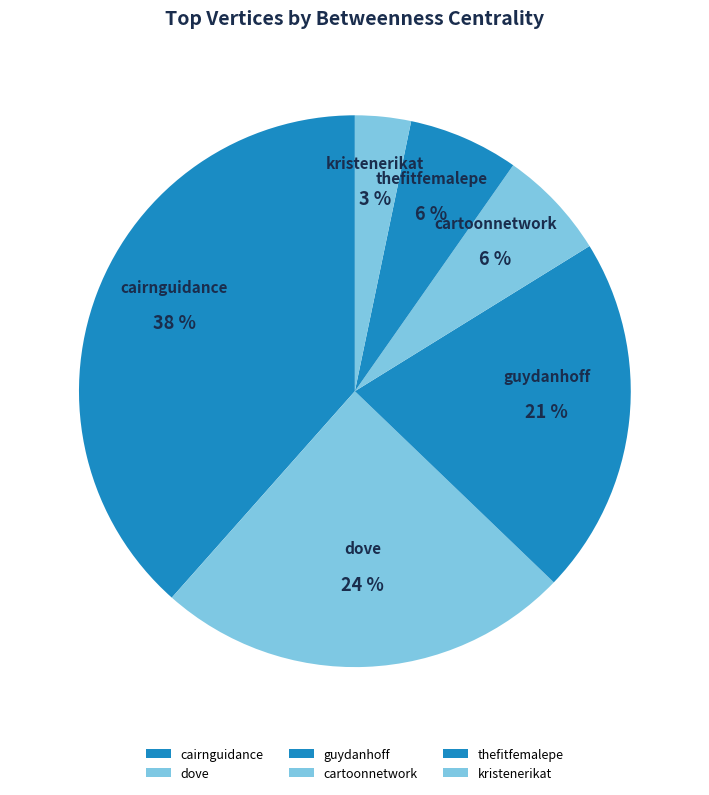

How many slices are in this pie chart?

6